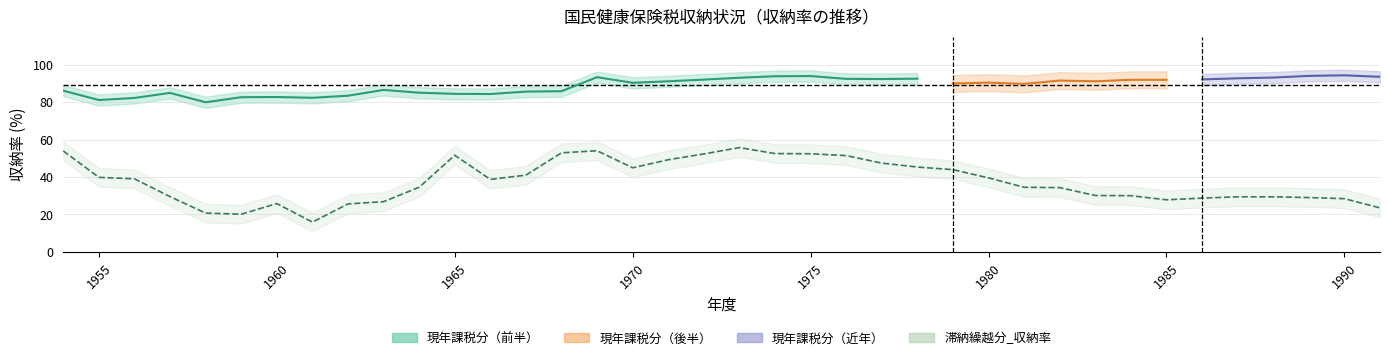

Is it true that the value at 1990 is 28.4?

True